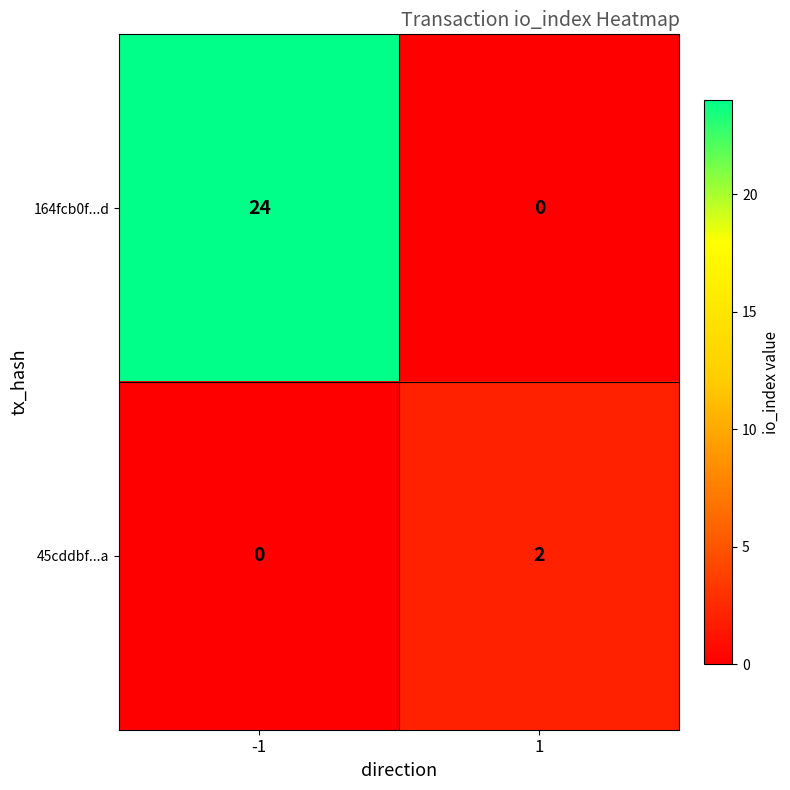

The 164fcb0f...d series shows 15 at 1. True or false?

False